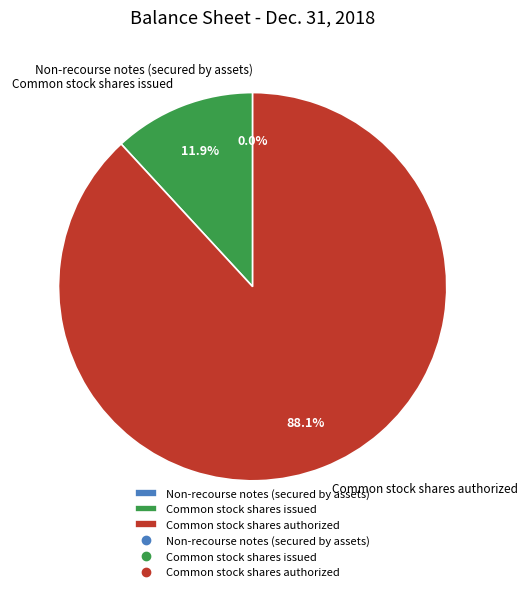

The Common stock shares issued slice represents 26% of the pie. True or false?

False